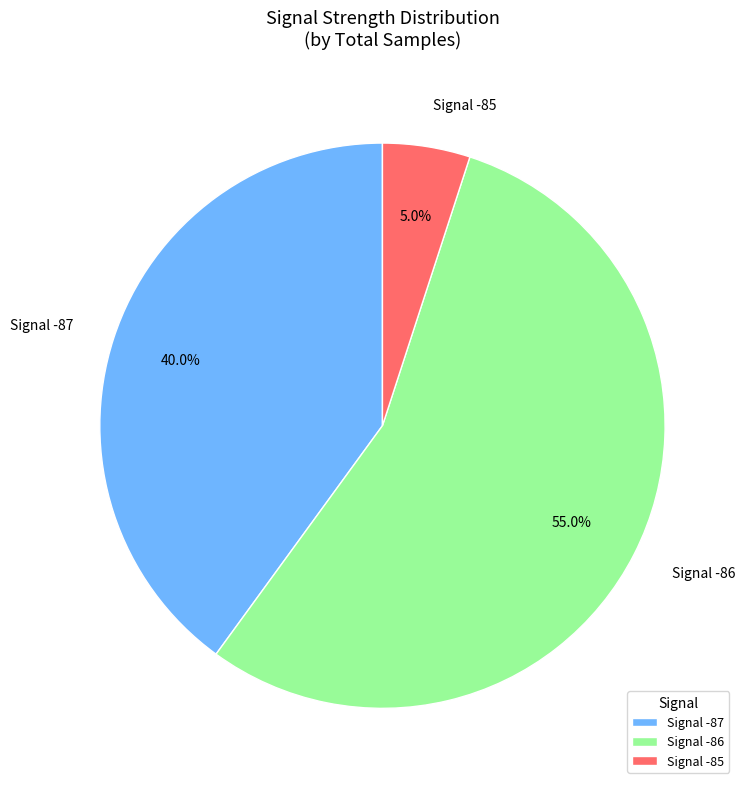

Which category has the biggest portion of the pie?

Signal -86